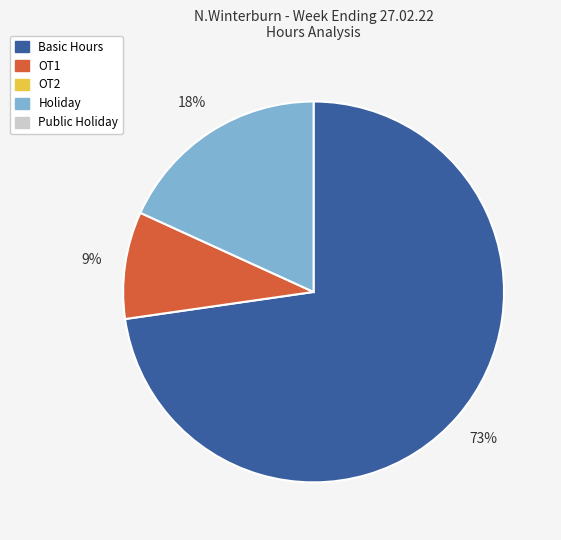

To the nearest percent, what is the average slice percentage?

33%